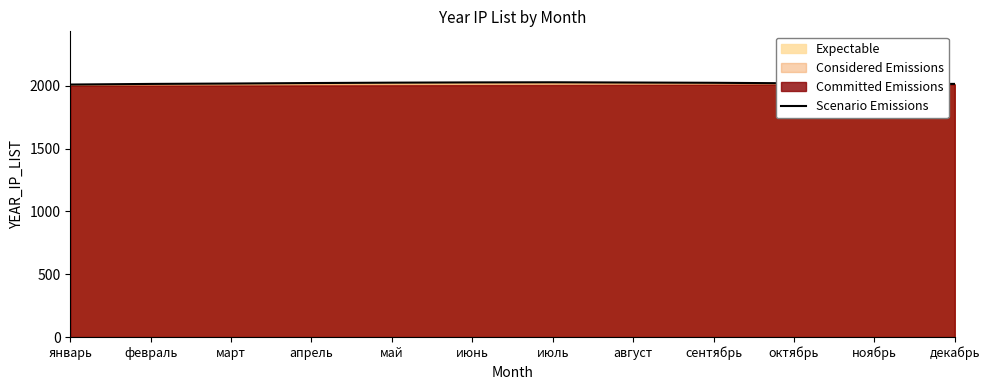

What position from the right is май?

8